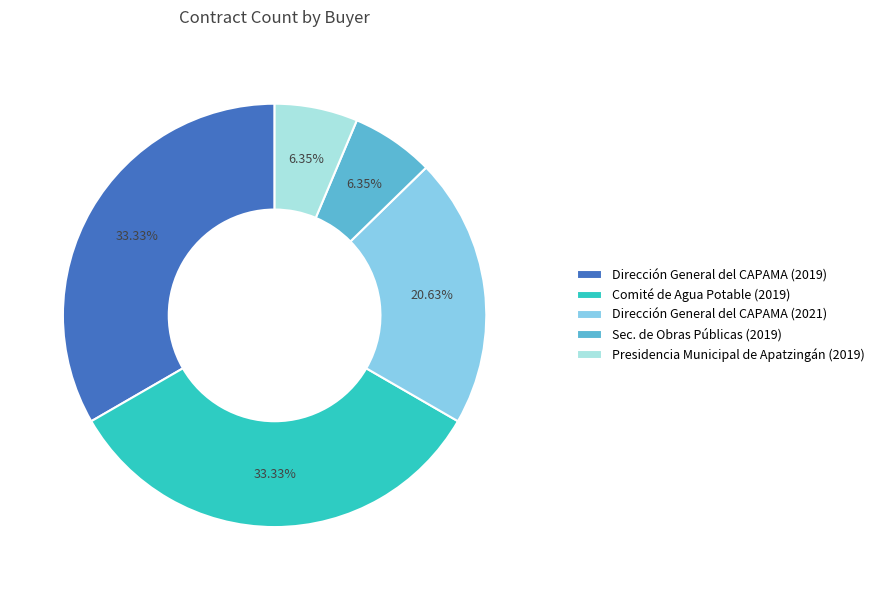

Count the number of slices in the pie.

5